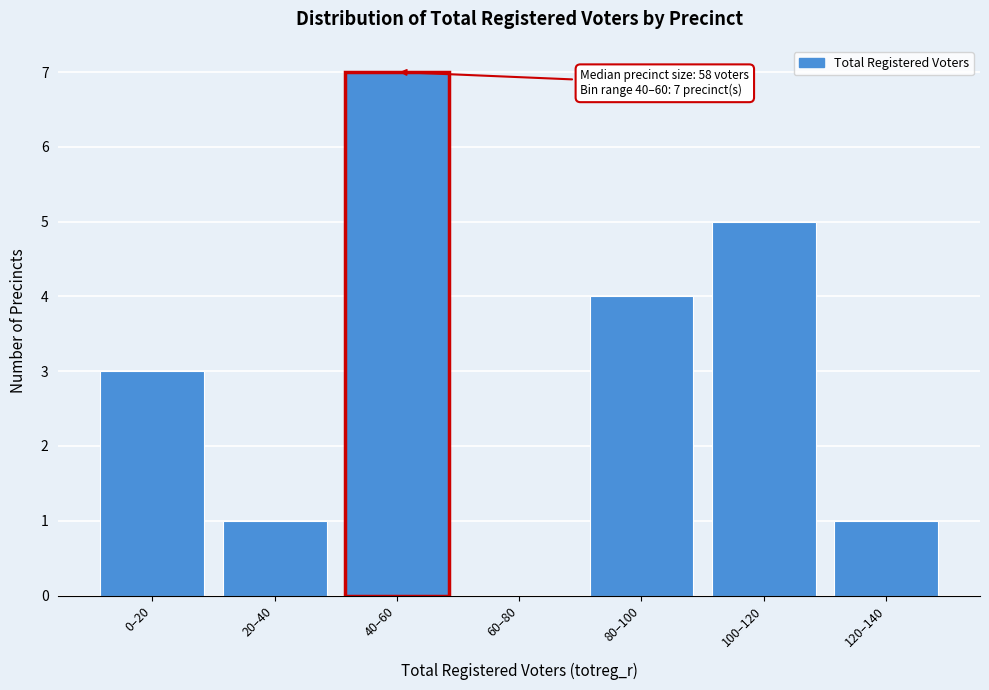

Reading left to right, list all the values displayed in this chart.

0–20=3	20–40=1	40–60=7	60–80=0	80–100=4	100–120=5	120–140=1